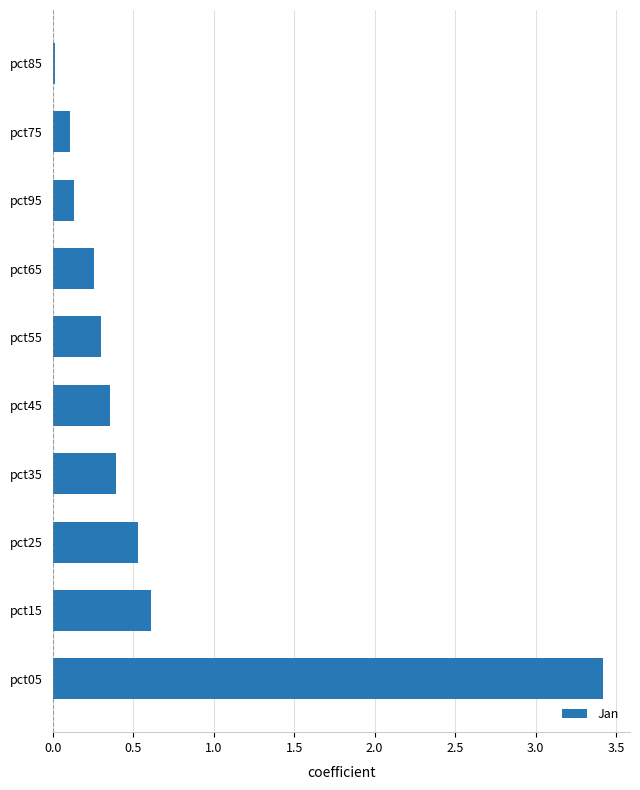

What is the change in value from pct05 to pct35?

-3.0